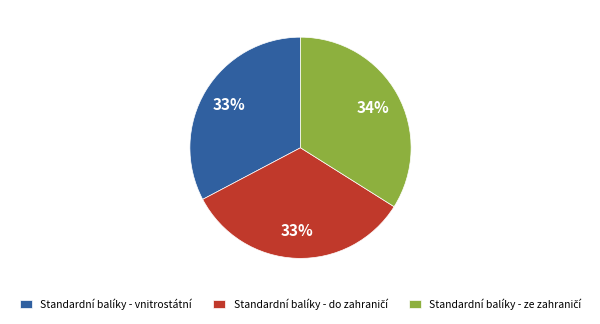

To the nearest percent, what is the average slice percentage?

33%